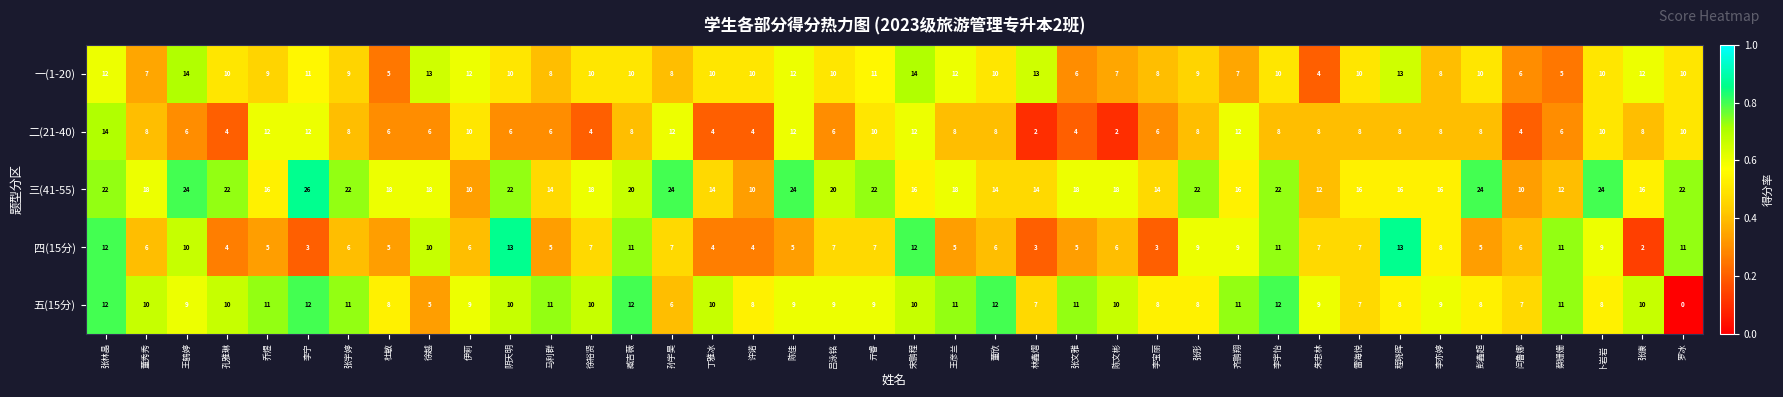

Where does the 三(41-55) series first go above 18?

张林晶